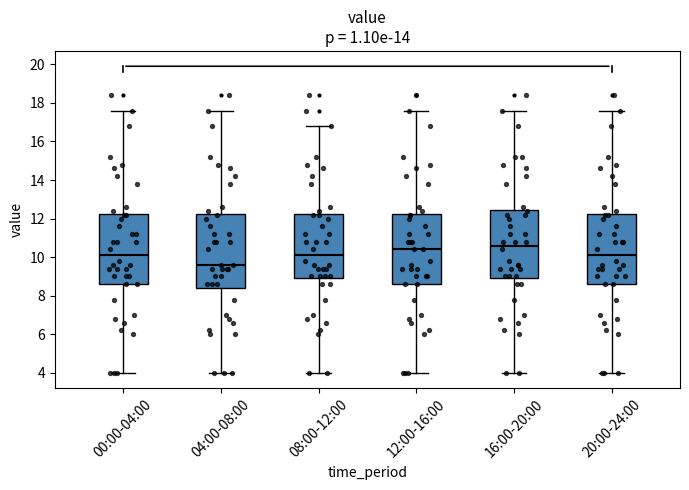

Where does the median line of the box for 08:00-12:00 sit on the y-axis? The values are not printed on the chart, so give them approximately, as read against the axis.

10.2